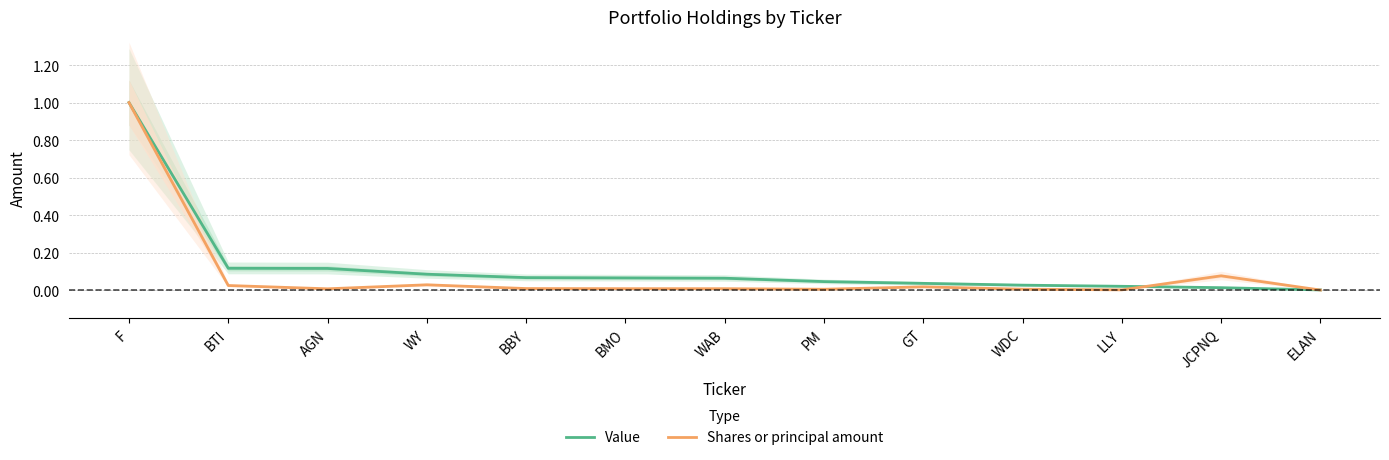

At how many categories does at least one series exceed 0?

13